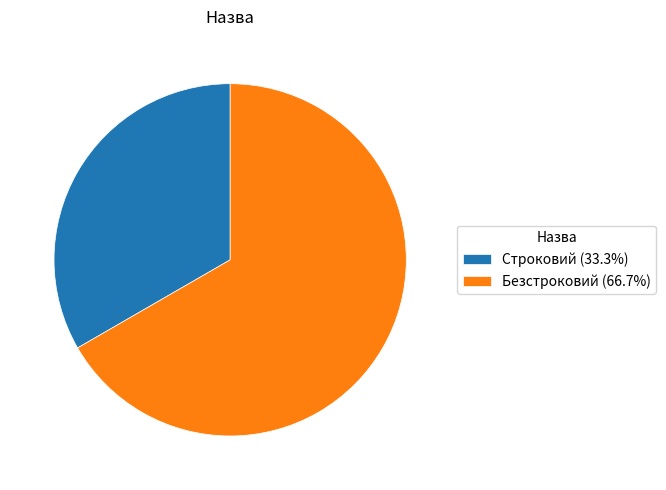

Combined, do Строковий (33.3%) and Безстроковий (66.7%) account for over 50%?

Yes